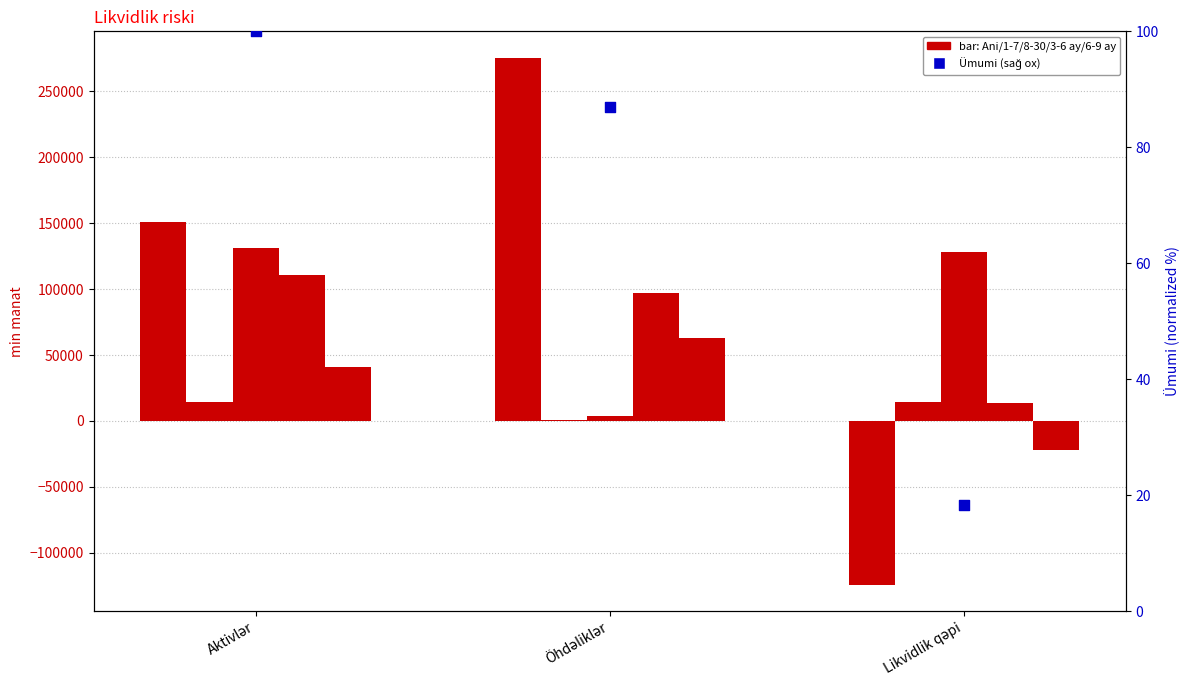

Which series has the widest spread of Y values?

Ani